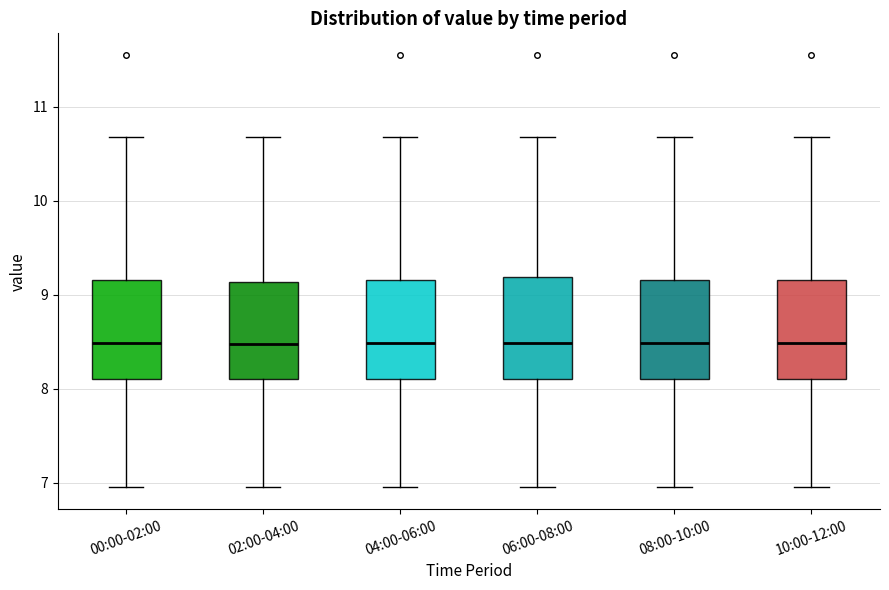

Reading left to right, transcribe this box plot: for each box, give where its median line is, the range the box spans, and where its two whiskers end, as read against the y-axis. The values are not printed on the chart, so give them approximately, as read against the axis.

00:00-02:00: median 8.5, box 8.1 to 9.2, whiskers 7.0 to 10.7
02:00-04:00: median 8.5, box 8.1 to 9.1, whiskers 7.0 to 10.7
04:00-06:00: median 8.5, box 8.1 to 9.2, whiskers 7.0 to 10.7
06:00-08:00: median 8.5, box 8.1 to 9.2, whiskers 7.0 to 10.7
08:00-10:00: median 8.5, box 8.1 to 9.2, whiskers 7.0 to 10.7
10:00-12:00: median 8.5, box 8.1 to 9.2, whiskers 7.0 to 10.7